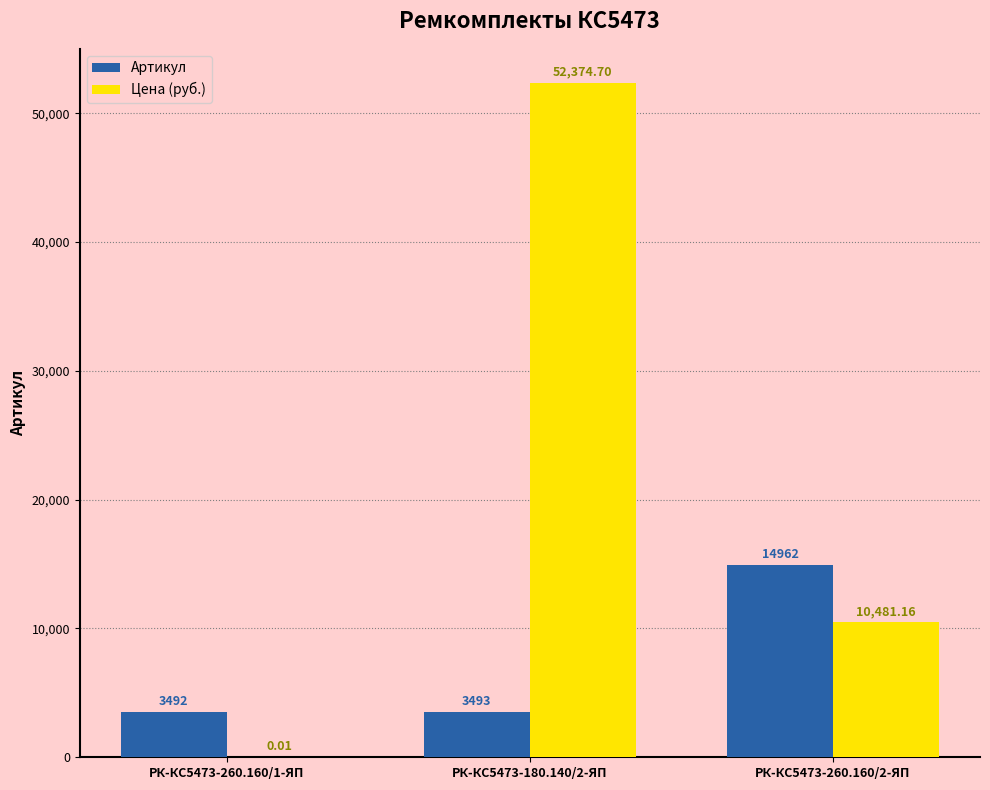

Which series changed the most between РК-КС5473-260.160/1-ЯП and РК-КС5473-180.140/2-ЯП?

Цена (руб.)